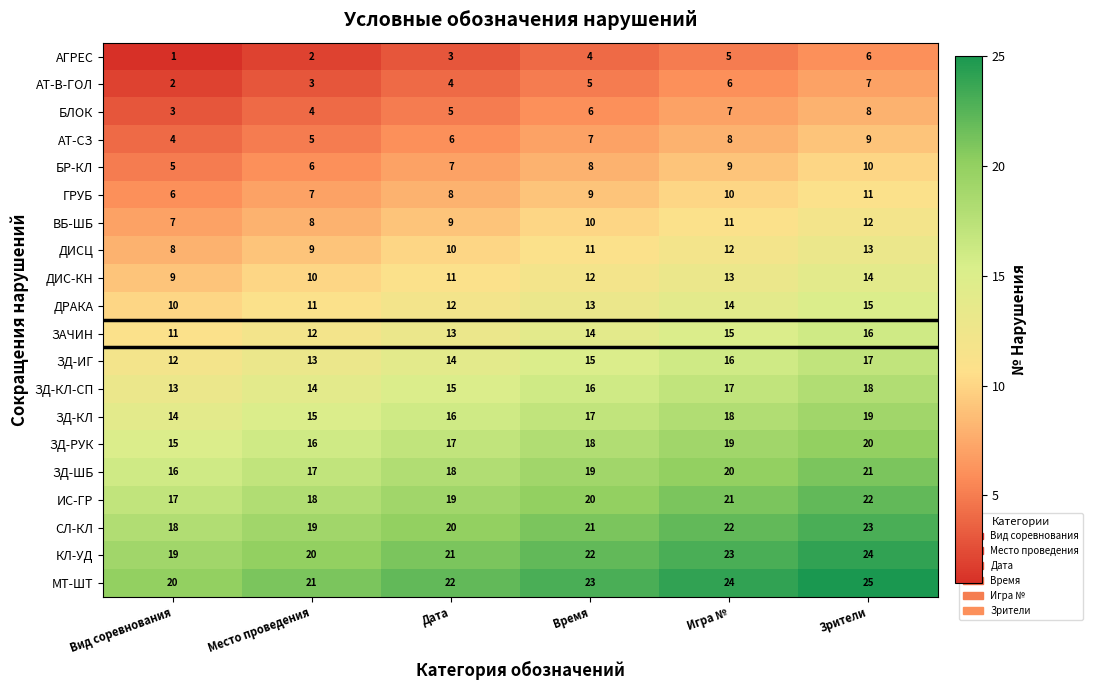

The ЗД-КЛ-СП series shows 15 at Дата. True or false?

True